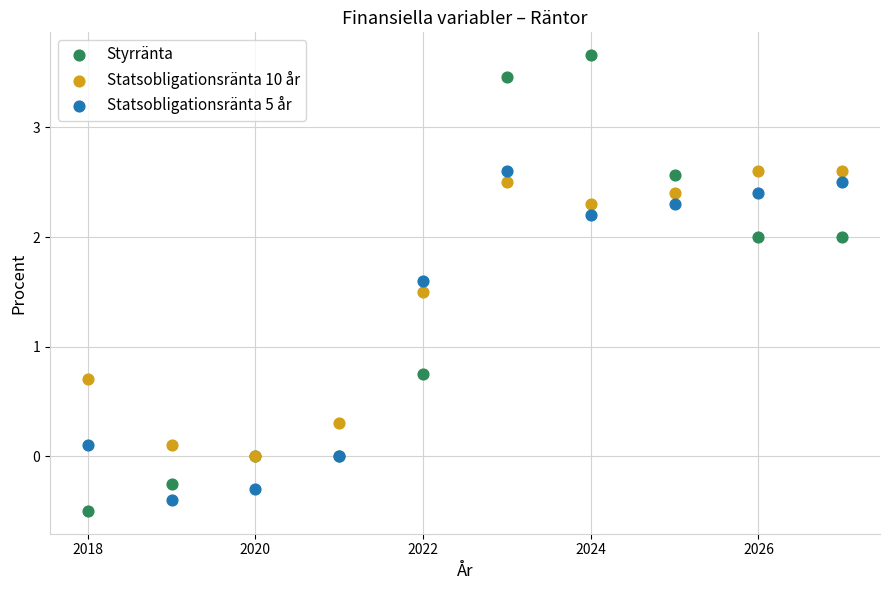

In the Statsobligationsränta 5 år series, what Y value is closest to 1?

1.6